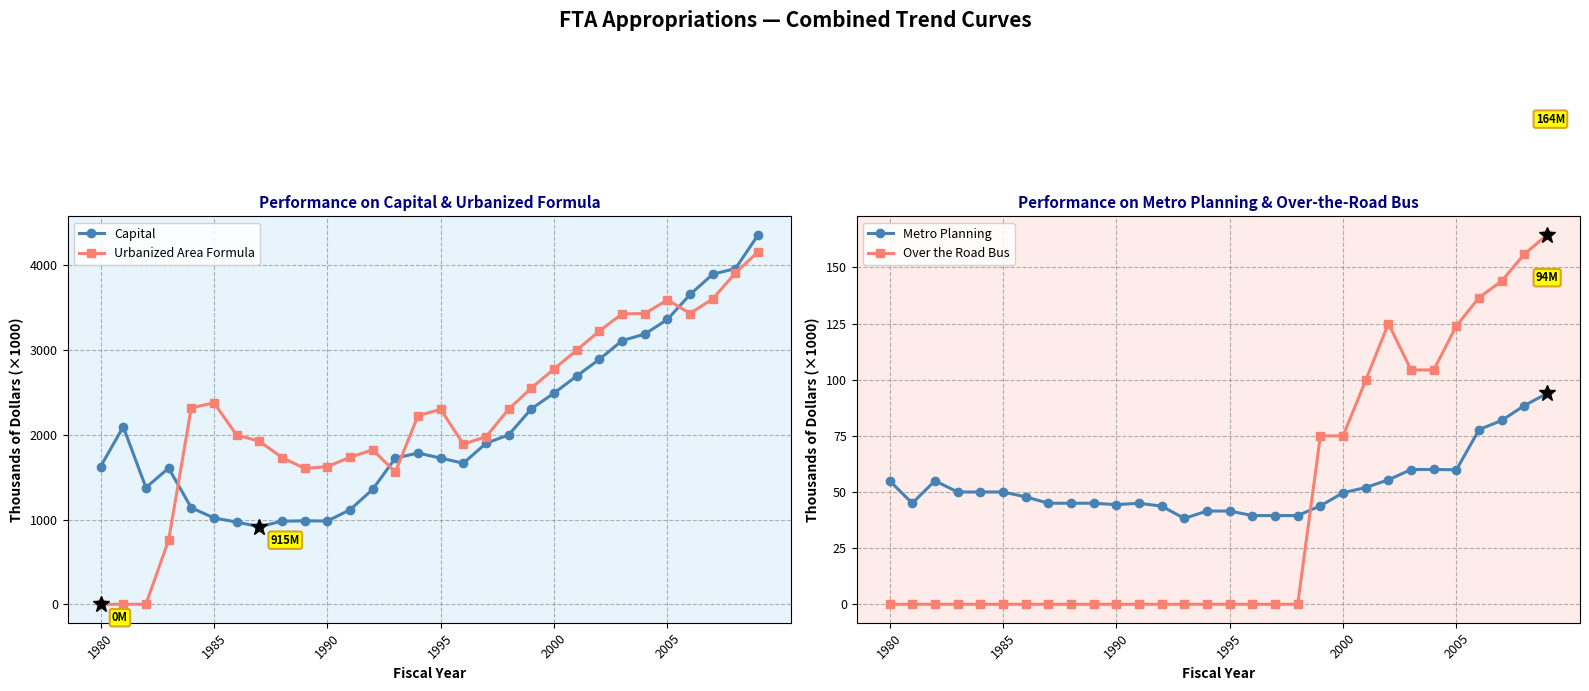

What is the difference between the maximum and minimum values in the Over the Road Bus series?

164.5